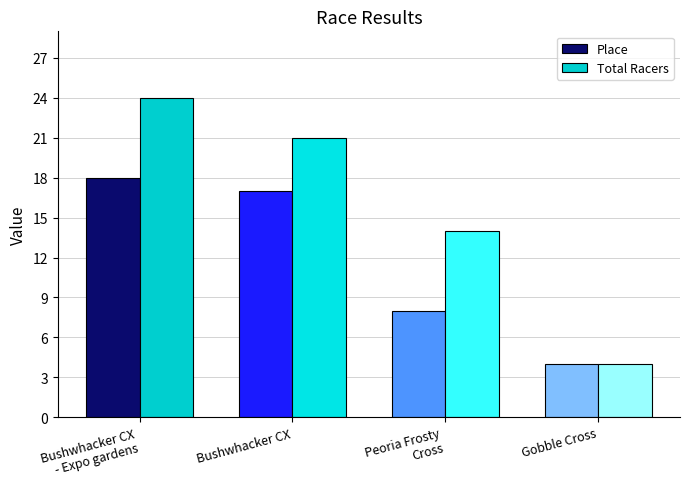

Is it true that Total Racers equals 24 at Bushwhacker CX
- Expo gardens?

True